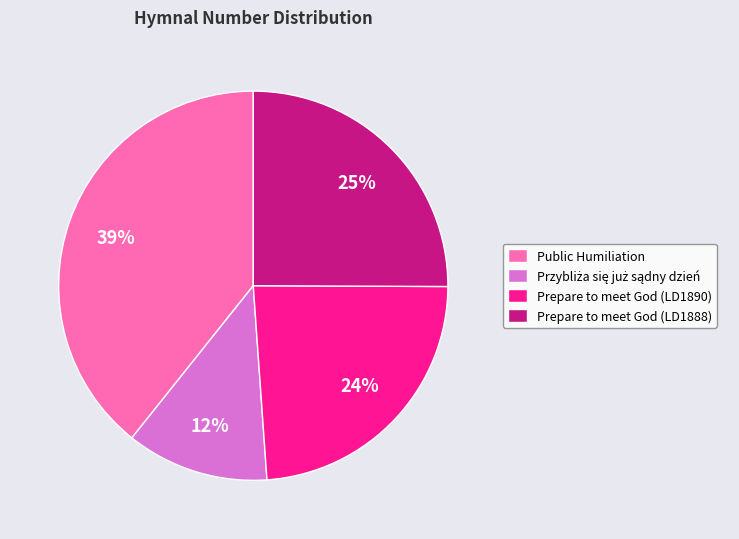

True or false: Prepare to meet God (LD1890) accounts for 24% of the total.

True